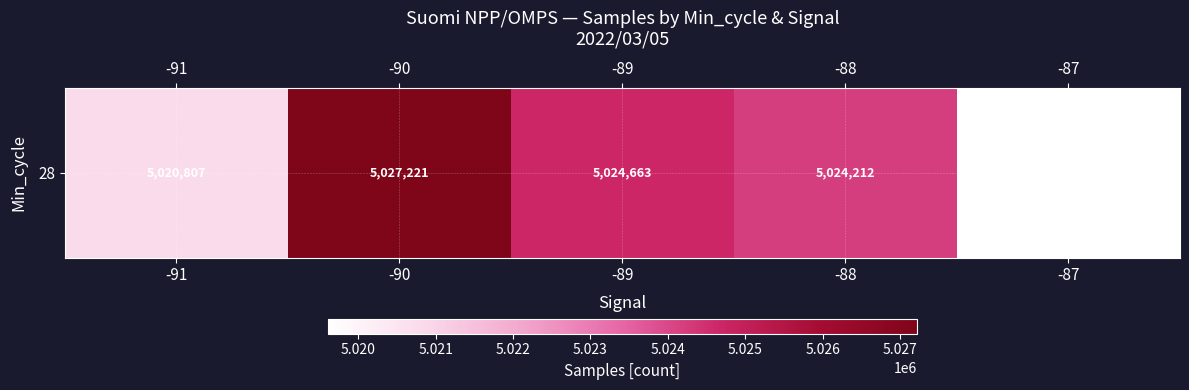

What value does the data have at -90?

5027221.0